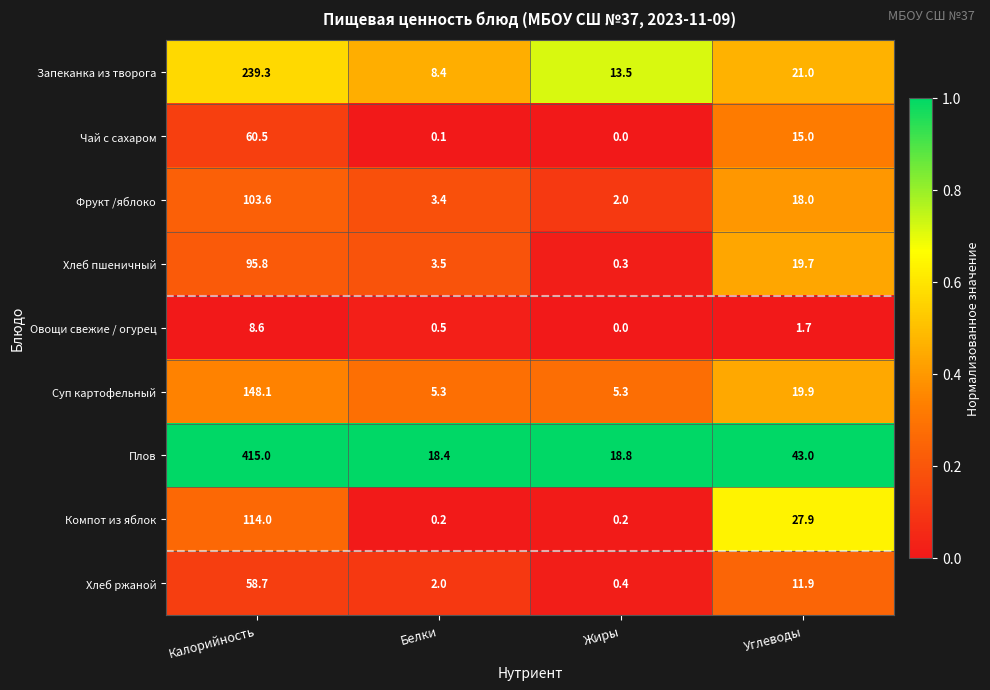

Where is Овощи свежие / огурец nearest to the value 4?

Углеводы